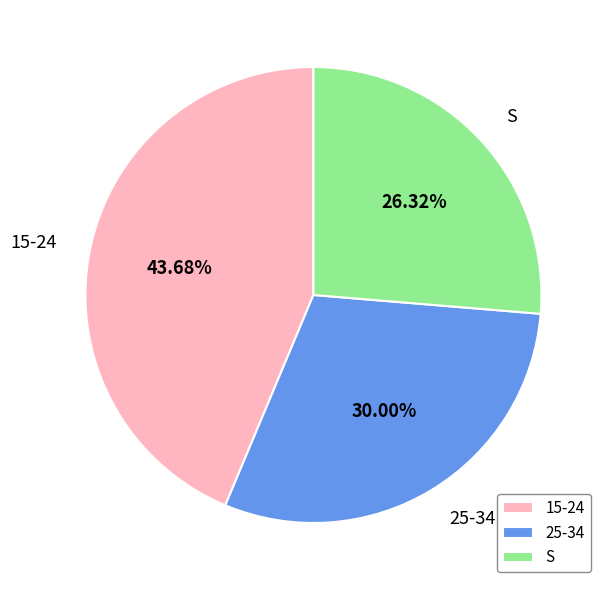

To the nearest percent, what is the difference between the 25-34 and S slice percentages?

4%